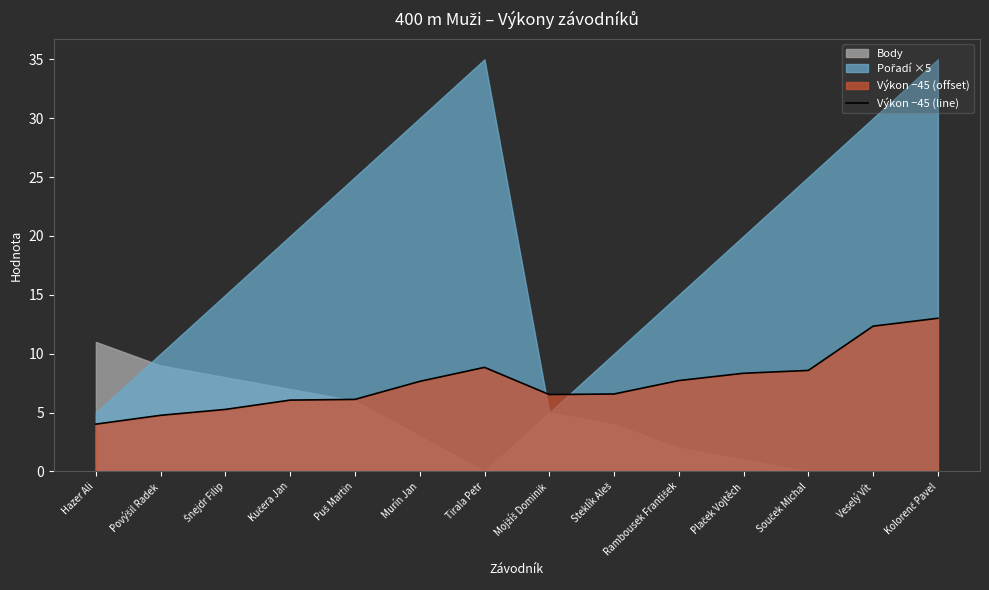

Is it true that Výkon −45 (line) equals 12.3 at Veselý Vít?

True